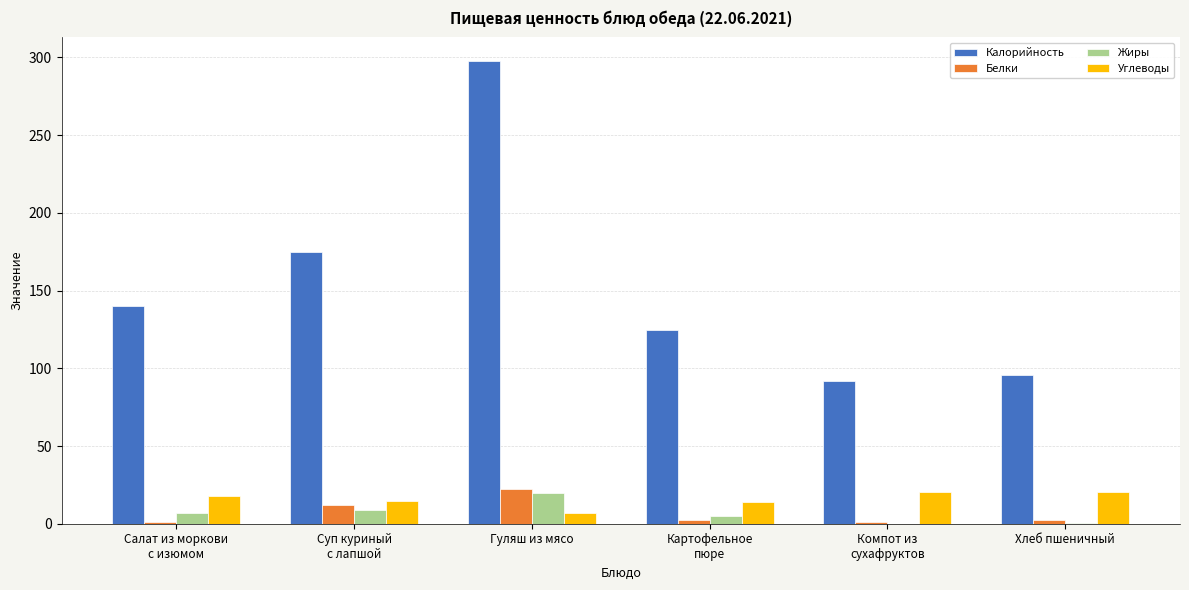

What is the sum of all Белки values?

41.7